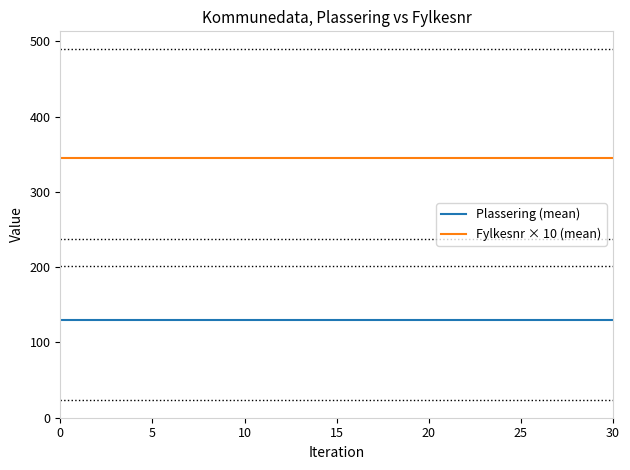

Which series has the largest total across all categories?

Fylkesnr × 10 (mean)